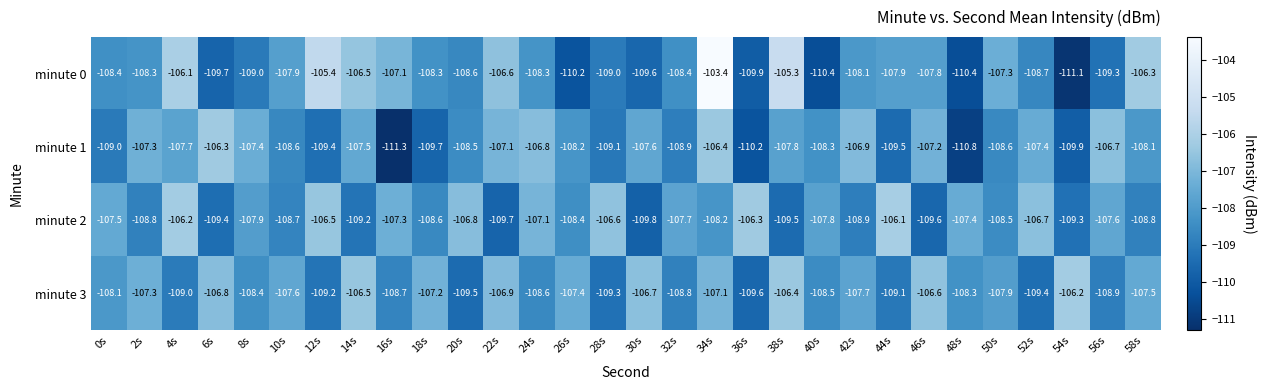

What is the approximate value of minute 3 at 26s?

-107.4